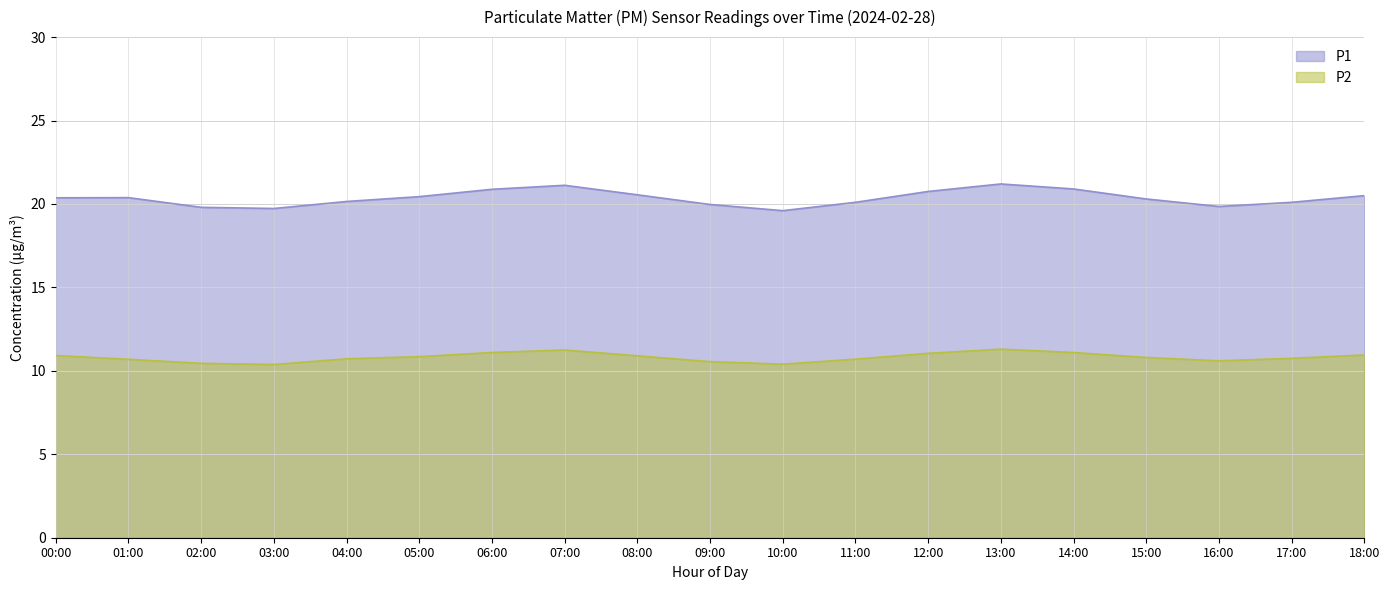

Which series has the largest range (max minus min)?

P1